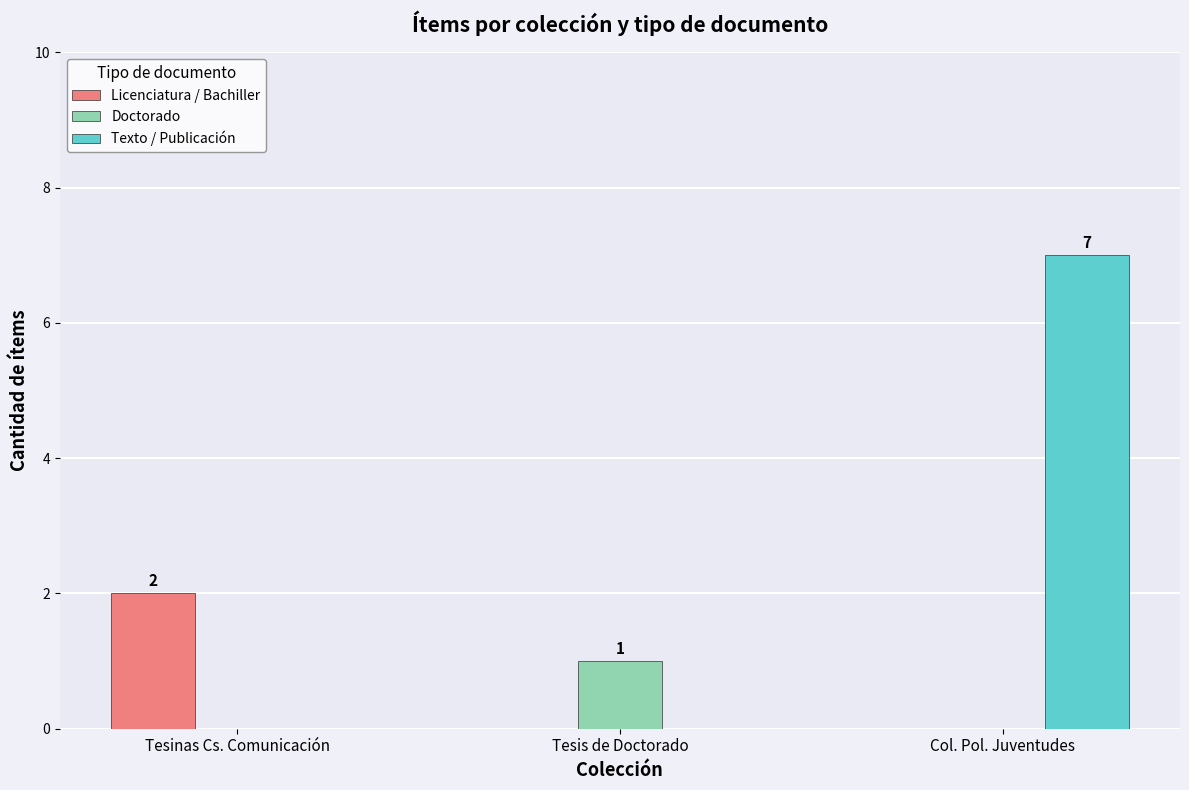

How many groups of bars are there?

3